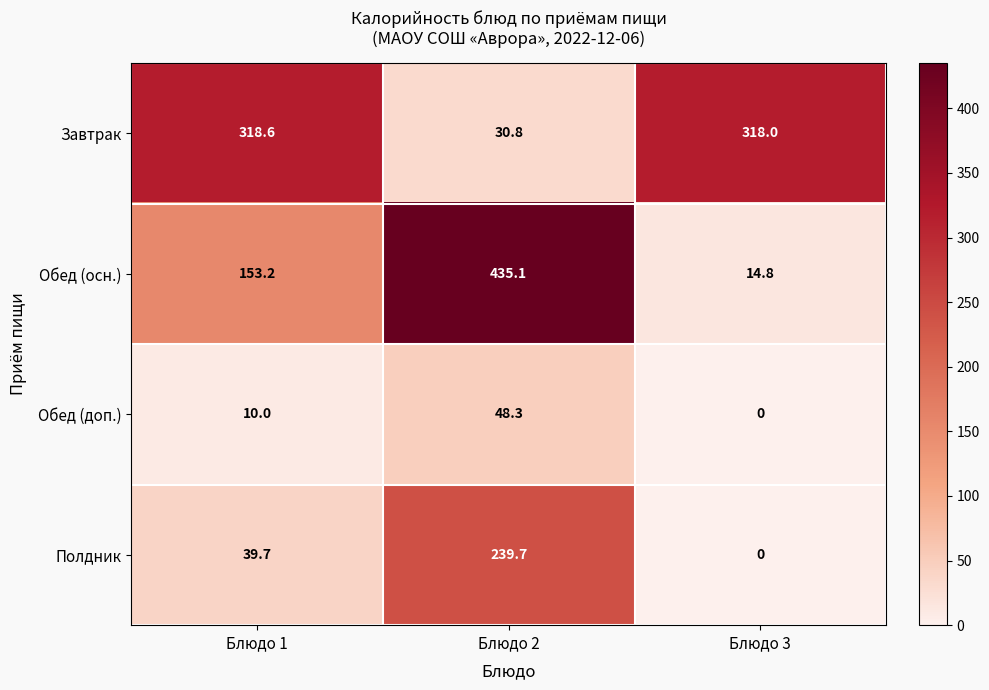

How many distinct data groups are displayed?

4